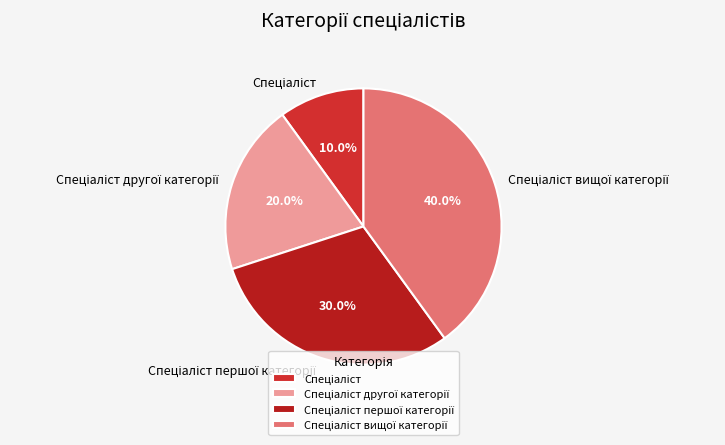

Is there any slice that represents more than half of the pie?

No